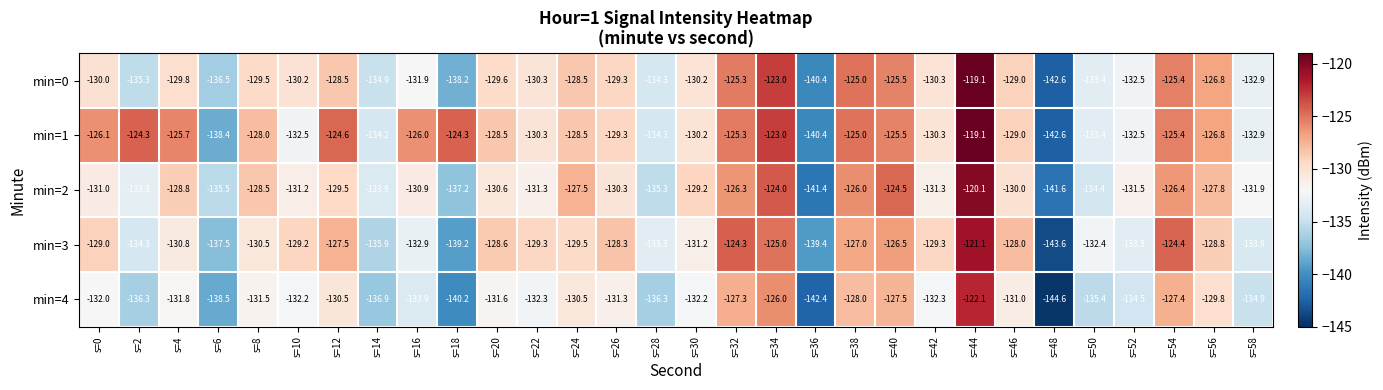

True or false: min=0 has a value of -134.3 at s=28.

True